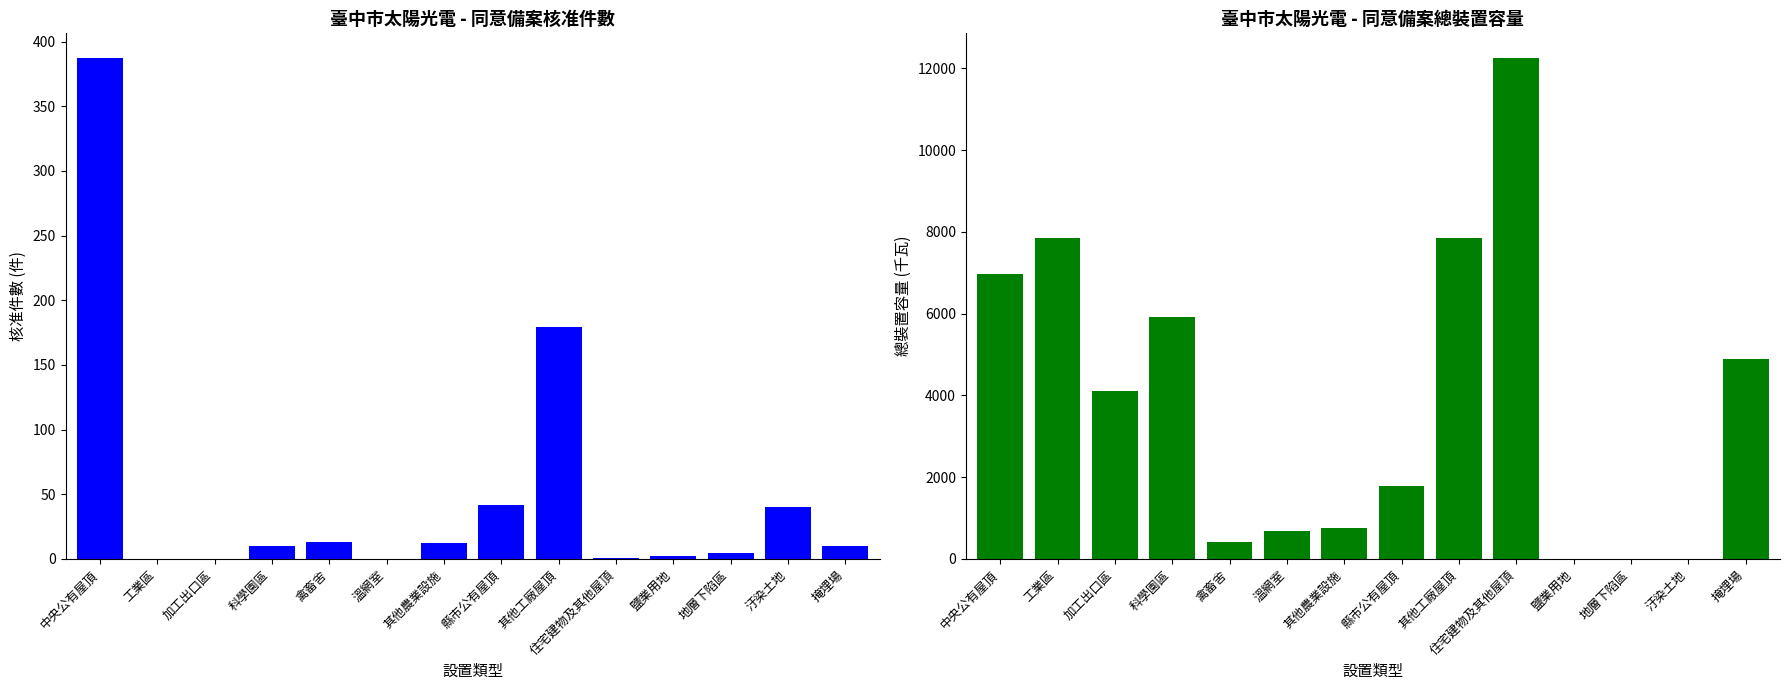

At 其他工廠屋頂, list the series in order from smallest to largest.

核准件數(件), 總裝置容量(千瓦)